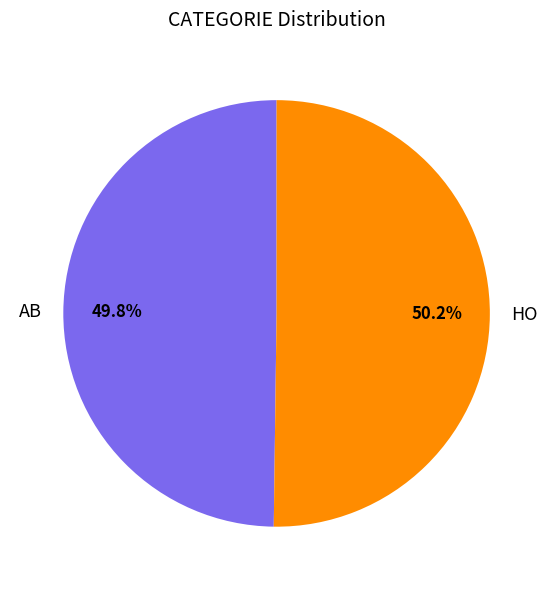

What is the ratio of the value at HO to the value at AB?

1.0